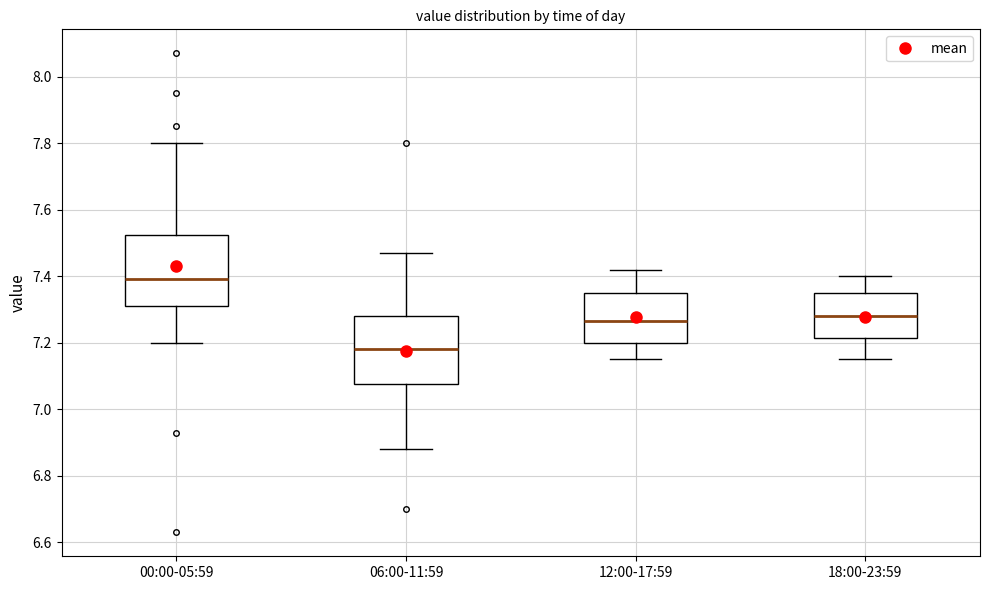

Where does the median line of the box for 12:00-17:59 sit on the y-axis? The values are not printed on the chart, so give them approximately, as read against the axis.

7.26